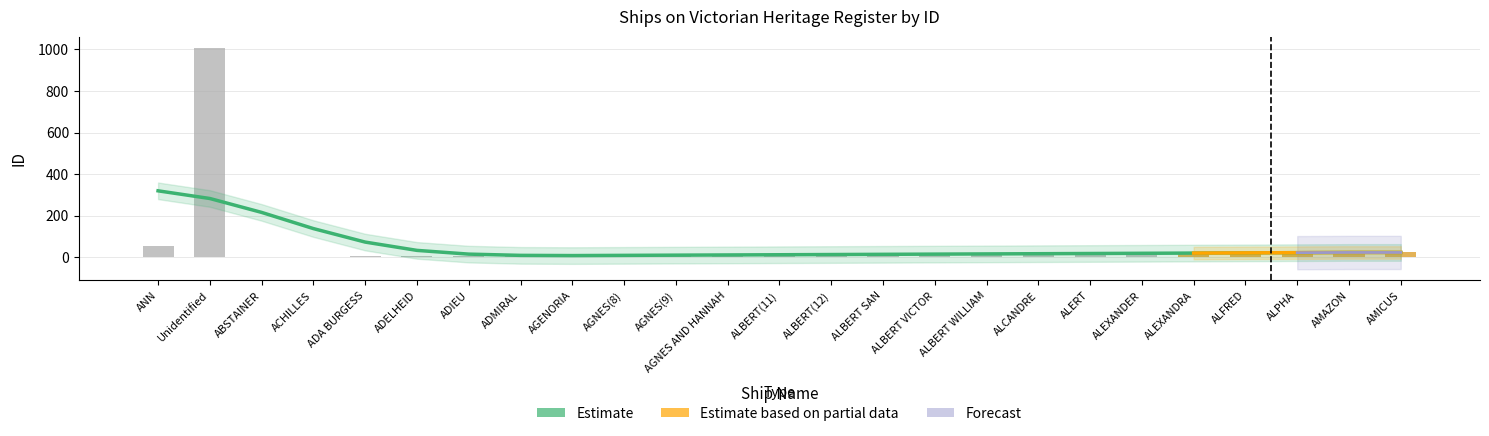

Reading left to right, what are all the values shown in this chart?

ANN=51	Unidentified=1009	ABSTAINER=1	ACHILLES=2	ADA BURGESS=3	ADELHEID=4	ADIEU=5	ADMIRAL=6	AGENORIA=7	AGNES(8)=8	AGNES(9)=9	AGNES AND HANNAH=10	ALBERT(11)=11	ALBERT(12)=12	ALBERT SAN=13	ALBERT VICTOR=14	ALBERT WILLIAM=15	ALCANDRE=16	ALERT=17	ALEXANDER=18	ALEXANDRA=19	ALFRED=20	ALPHA=22	AMAZON=23	AMICUS=24